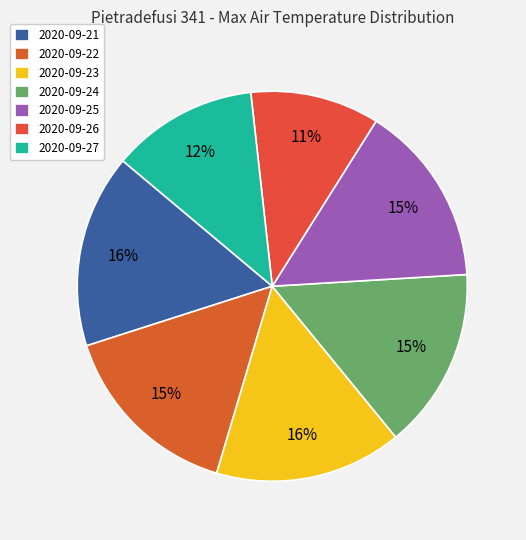

What percentage is NOT represented by 2020-09-22?

84.5%